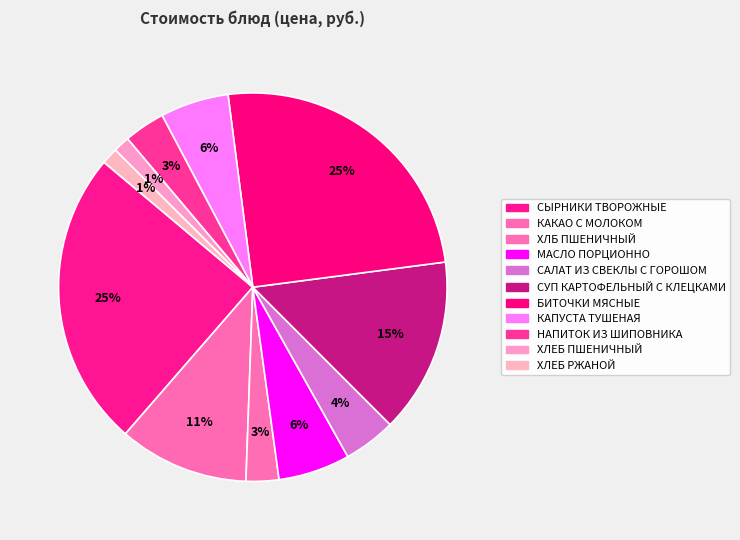

To the nearest percent, what is the difference between the СЫРНИКИ ТВОРОЖНЫЕ and ХЛЕБ ПШЕНИЧНЫЙ slice percentages?

23%